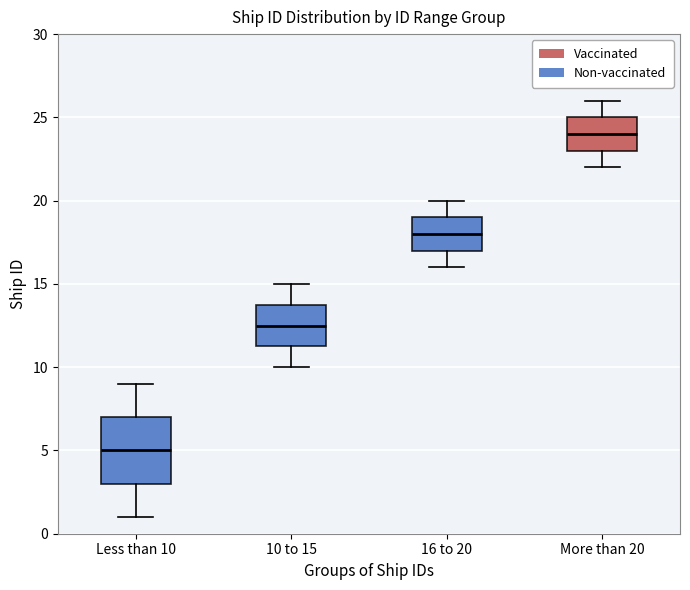

Reading left to right, read every box against the y-axis: the position of its median line, the range the box covers, and the ends of its whiskers. The values are not printed on the chart, so give them approximately, as read against the axis.

Less than 10: median 5.0, box 3.0 to 7.0, whiskers 1.0 to 9.0
10 to 15: median 12.5, box 11.5 to 14.0, whiskers 10.0 to 15.0
16 to 20: median 18.0, box 17.0 to 19.0, whiskers 16.0 to 20.0
More than 20: median 24.0, box 23.0 to 25.0, whiskers 22.0 to 26.0